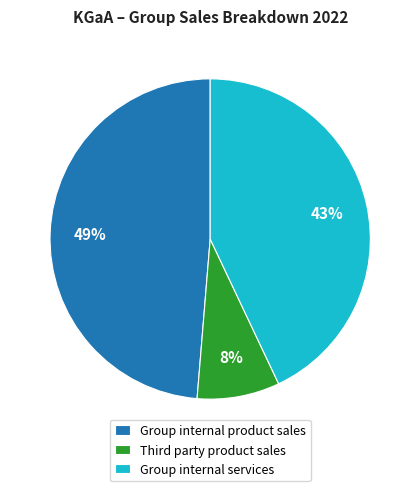

Is it true that Group internal product sales is 60% of the pie?

False